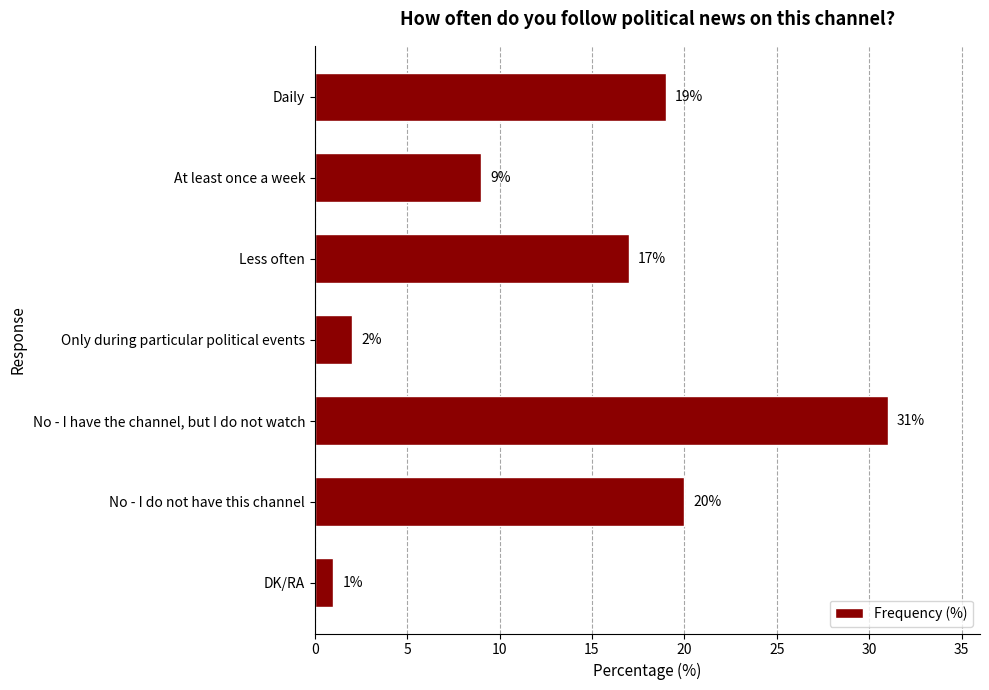

What is the change in value from No - I have the channel, but I do not watch to DK/RA?

-30